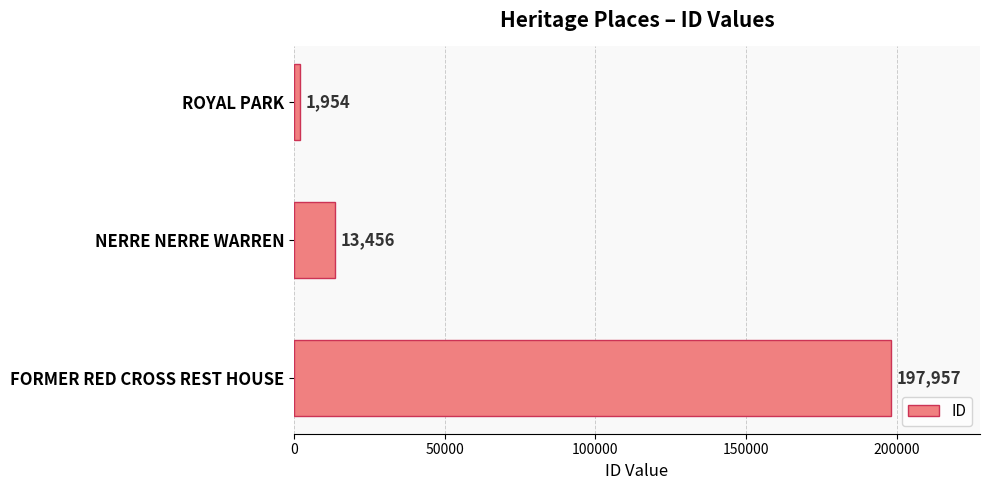

How many data points are less than 13456?

1